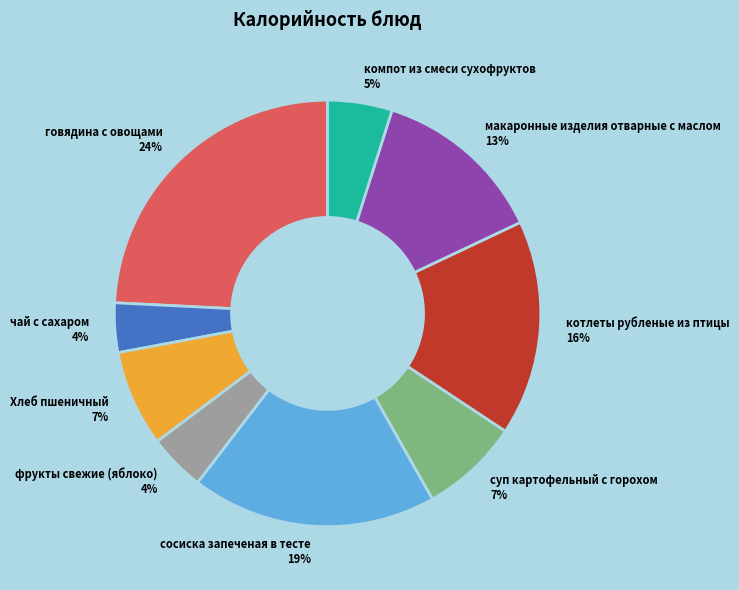

Which has a higher value, фрукты свежие (яблоко) or говядина с овощами?

говядина с овощами